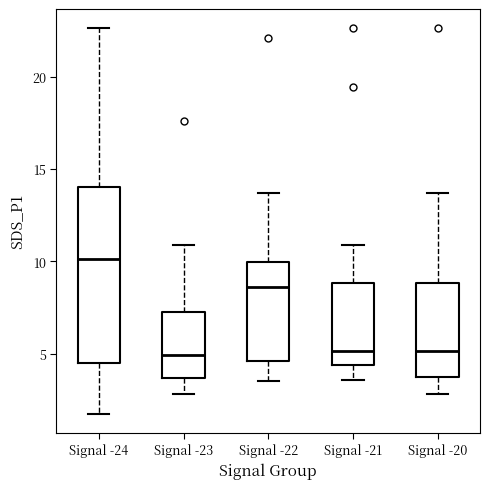

Reading left to right, read every box against the y-axis: the position of its median line, the range the box covers, and the ends of its whiskers. The values are not printed on the chart, so give them approximately, as read against the axis.

Signal -24: median 10.0, box 4.5 to 14.0, whiskers 2.0 to 22.5
Signal -23: median 5.0, box 3.5 to 7.5, whiskers 3.0 to 11.0
Signal -22: median 8.5, box 4.5 to 10.0, whiskers 3.5 to 13.5
Signal -21: median 5.0, box 4.5 to 9.0, whiskers 3.5 to 11.0
Signal -20: median 5.0, box 4.0 to 9.0, whiskers 3.0 to 13.5